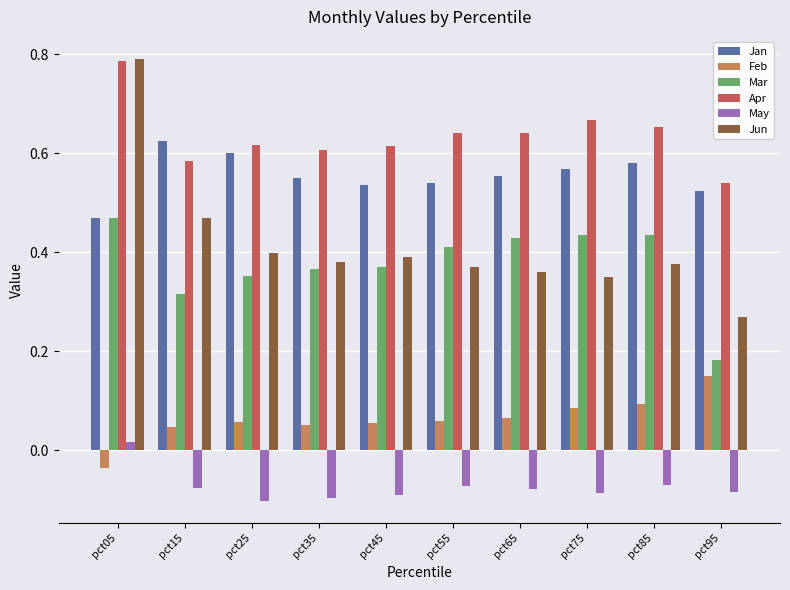

Are the bars horizontal?

No